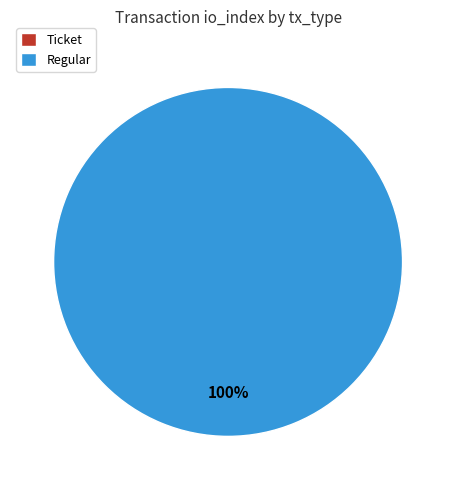

What is the largest slice in the pie chart?

Regular